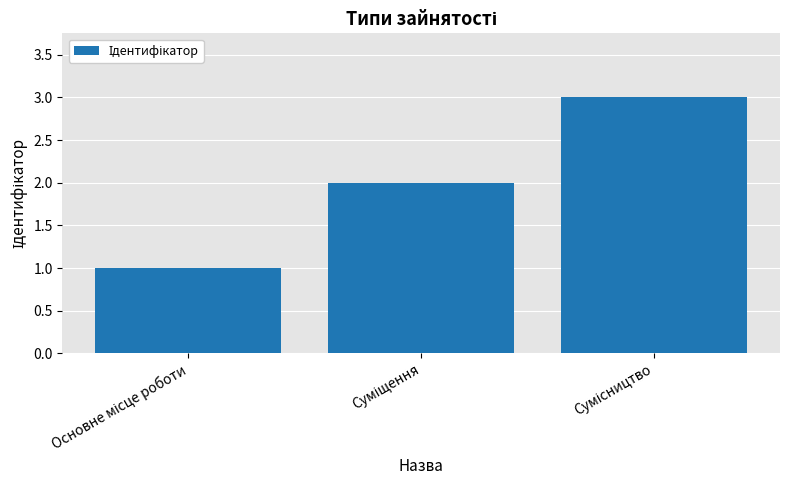

What is the sum of all values?

6